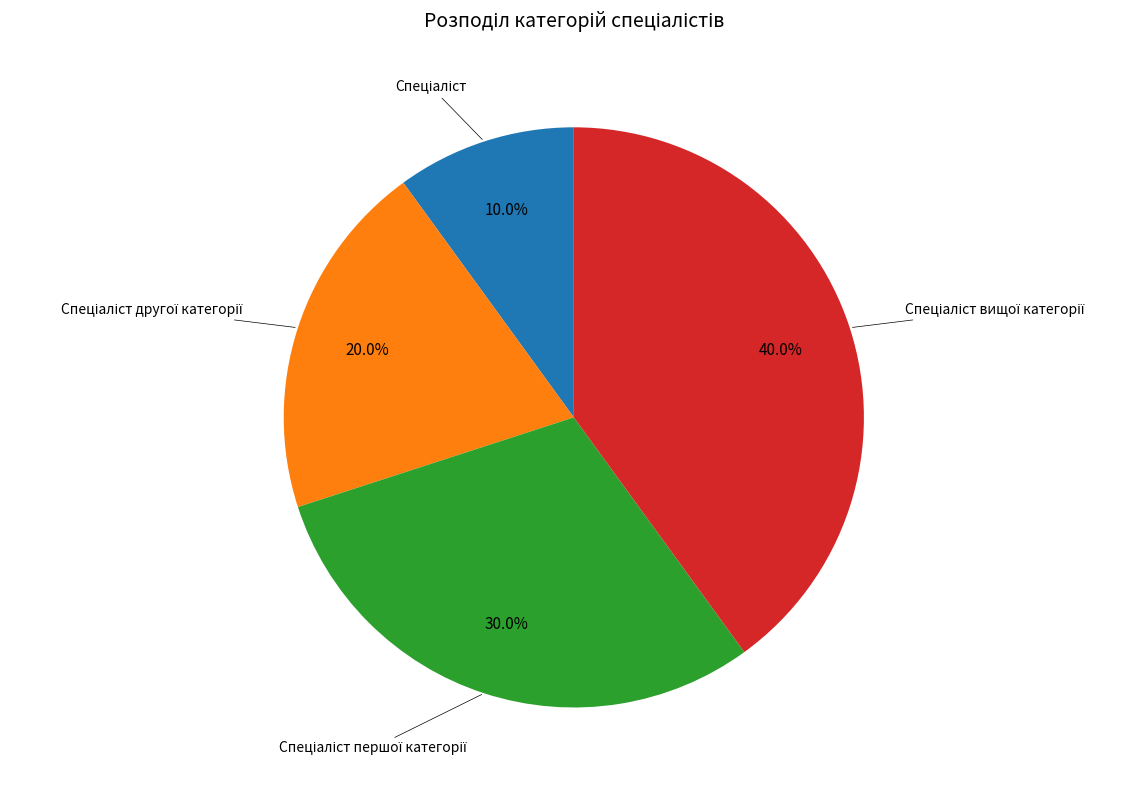

Is there any slice that represents more than half of the pie?

No